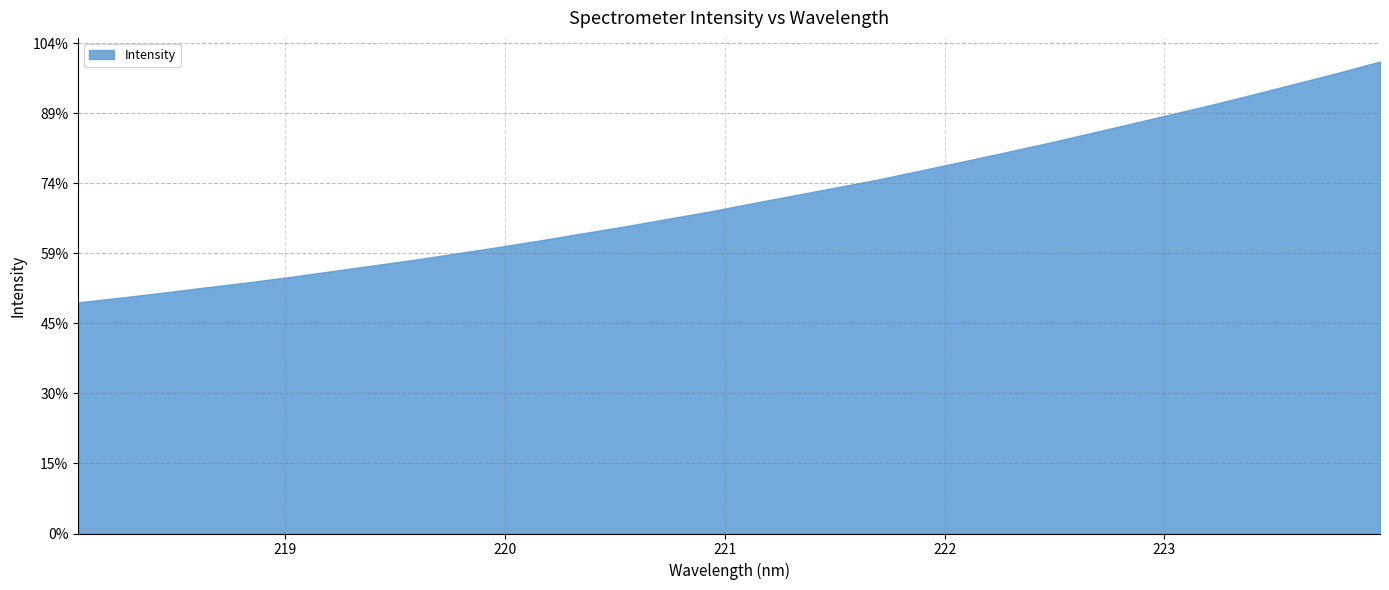

Reading right to left, extract all data points from this chart.

223.9802=3369.1	223.7895=3288.3	223.5987=3211.9	223.408=3135.9	223.2172=3061.4	223.0264=2990.6	222.8355=2920.4	222.6447=2850.7	222.4538=2781.6	222.263=2716.0	222.0721=2651.7	221.8812=2587.7	221.6902=2524.6	221.4993=2467.7	221.3083=2411.5	221.1174=2354.7	220.9264=2296.9	220.7354=2244.6	220.5444=2191.8	220.3533=2142.4	220.1623=2092.5	219.9712=2044.9	219.7801=1998.9	219.589=1954.3	219.3979=1912.6	219.2067=1871.2	219.0156=1829.5	218.8244=1790.8	218.6332=1755.4	218.442=1718.3	218.2508=1683.4	218.0596=1649.8